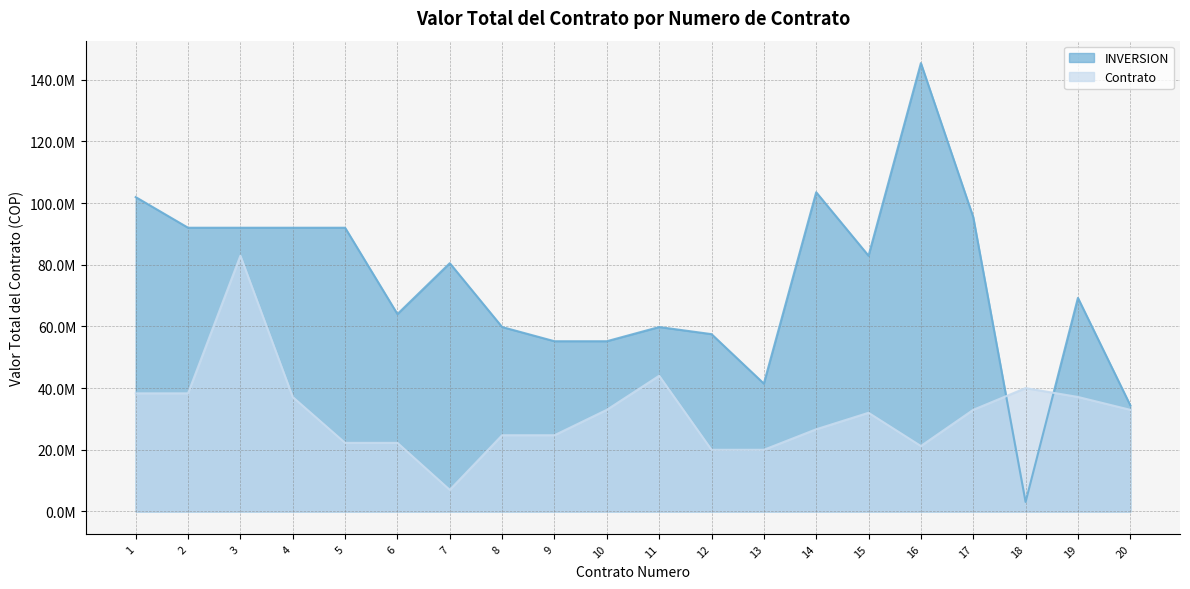

True or false: INVERSION has more than 2 interior local peaks.

True